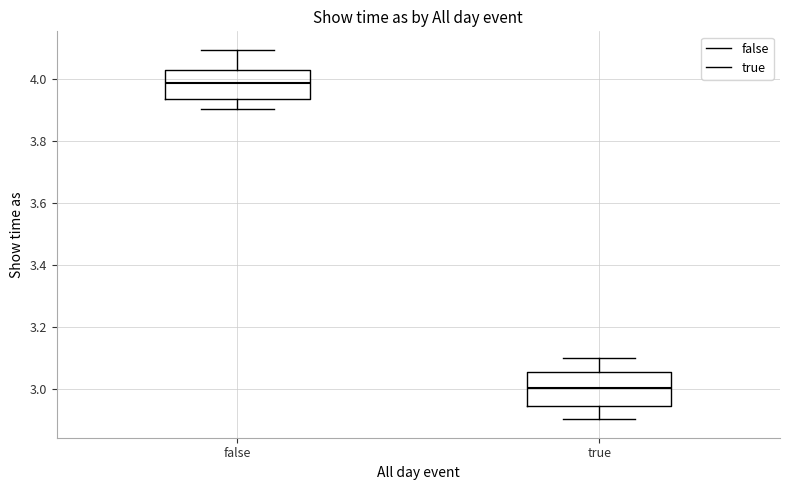

Which box's median line is the lowest?

true